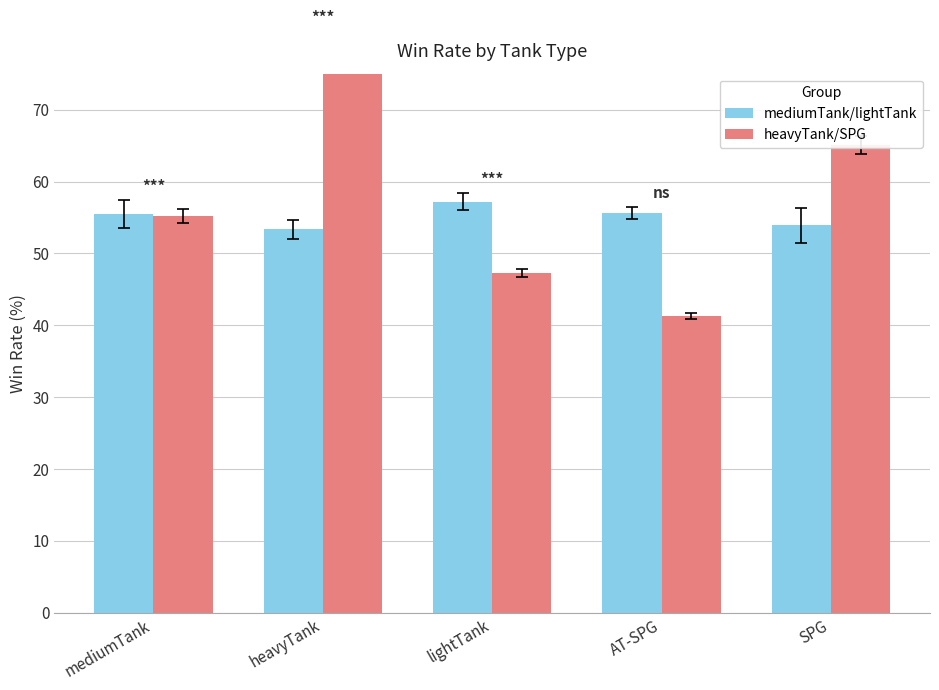

How many bars are there in each group?

2